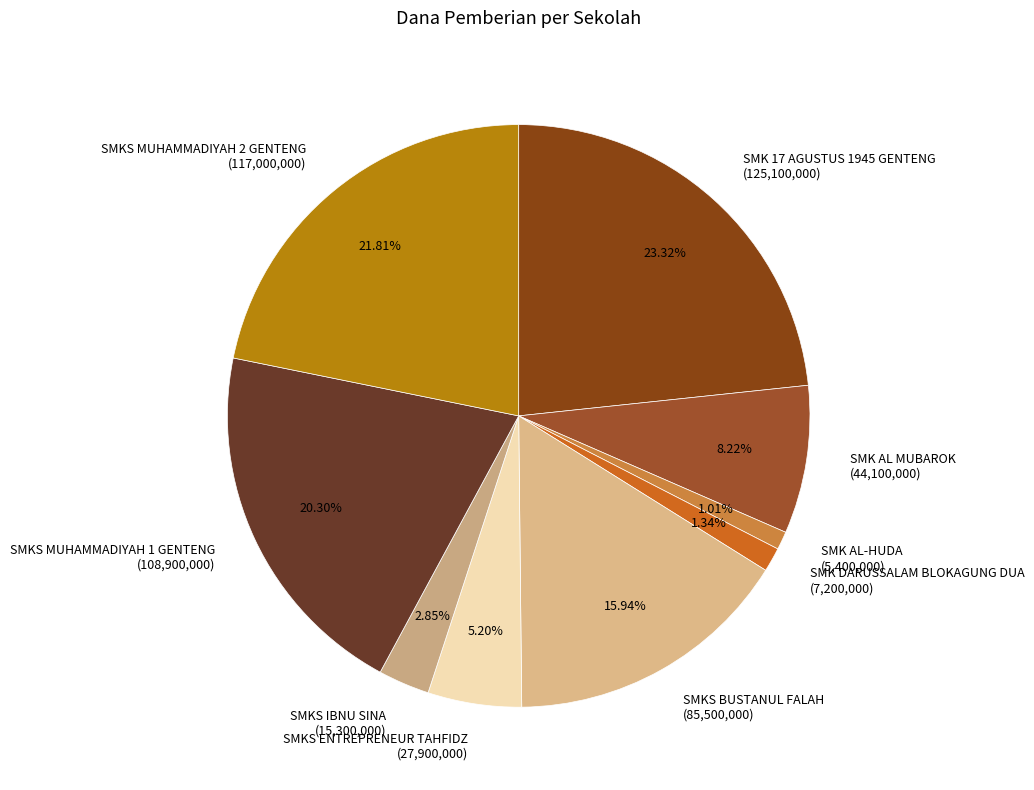

What is the largest slice in the pie chart?

SMK 17 AGUSTUS 1945 GENTENG